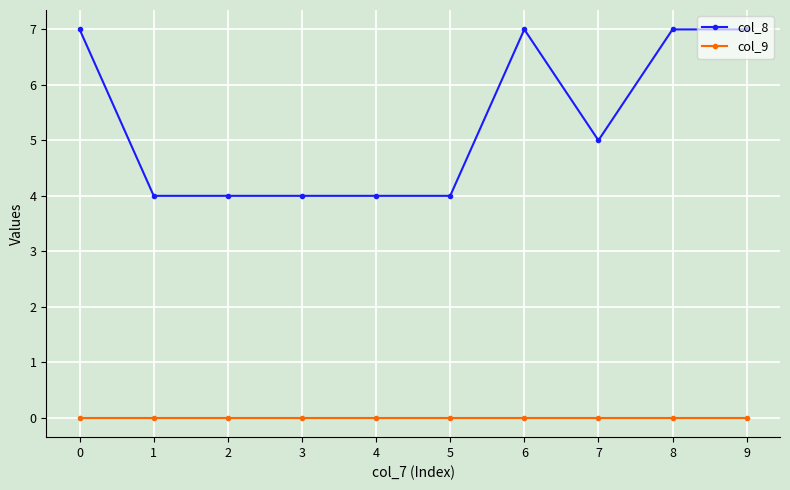

What is the sum of all col_8 values?

53